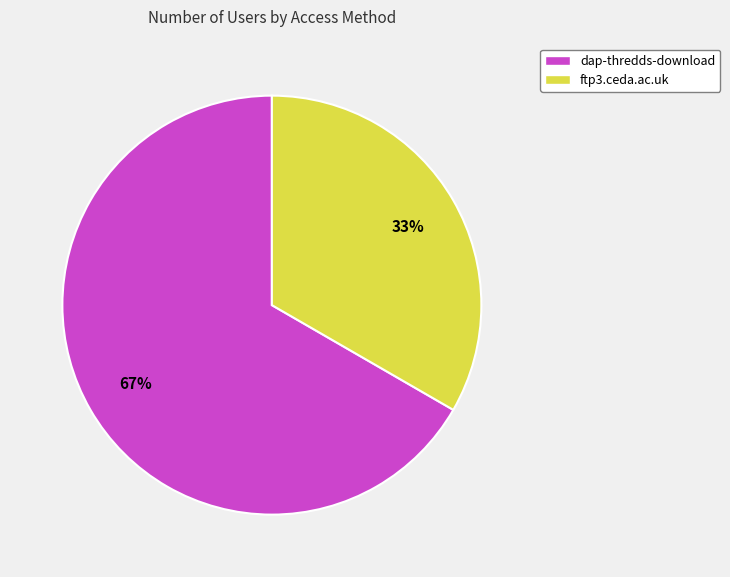

The dap-thredds-download slice represents 81% of the pie. True or false?

False